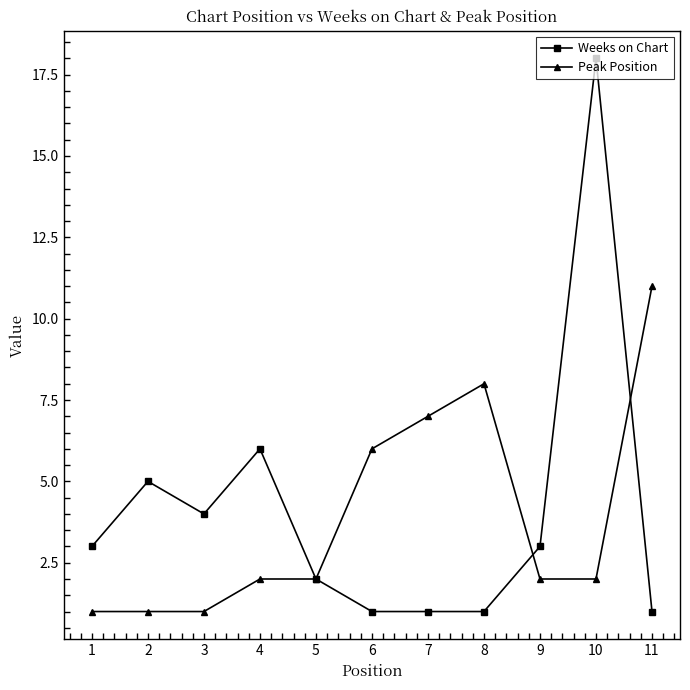

What is the minimum value for Weeks on Chart?

1